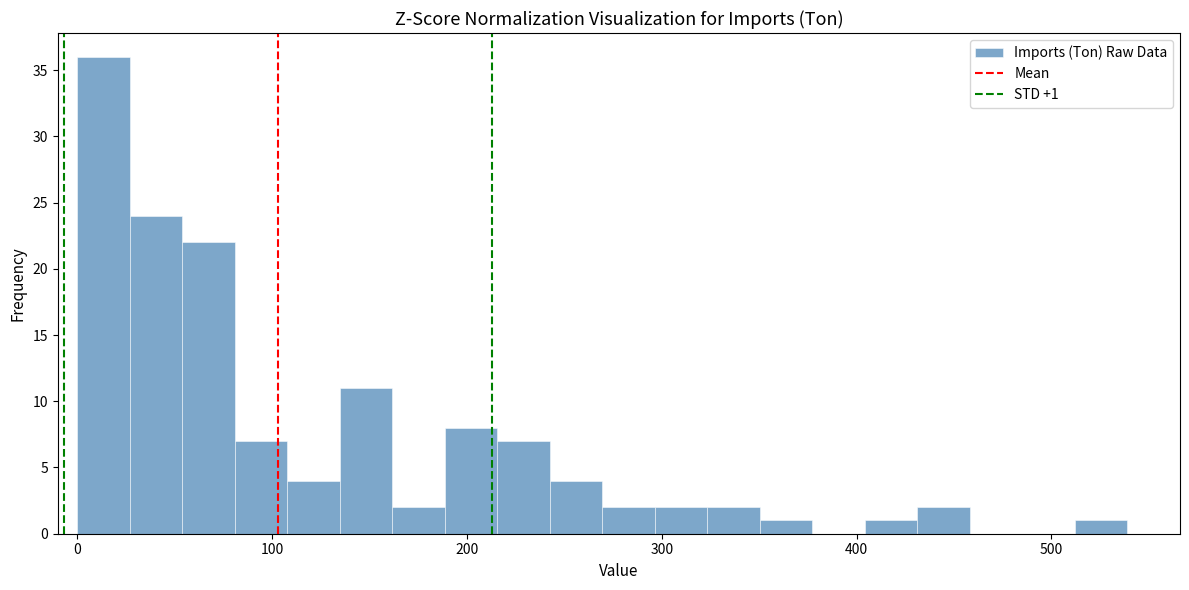

Read against the x-axis, roughly where is the centre of the tallest bar?

10